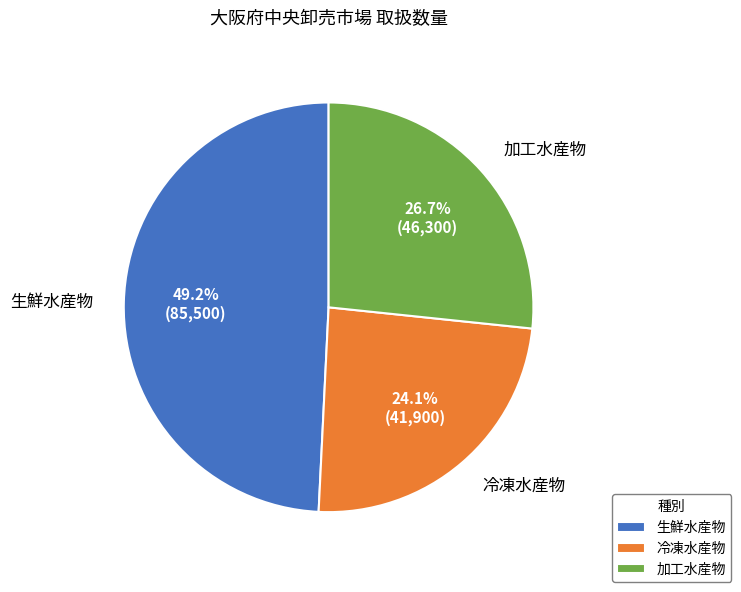

To the nearest percent, what percentage of the pie is 生鮮水産物?

49%